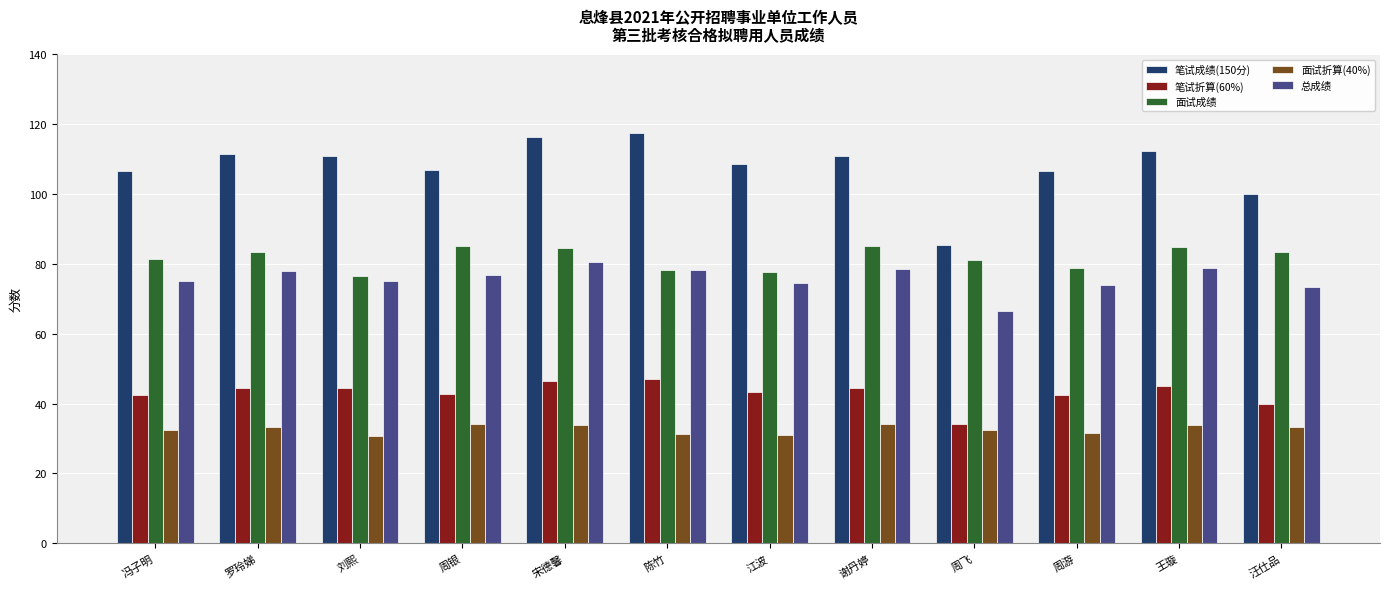

Which series has the largest total across all categories?

笔试成绩(150分)